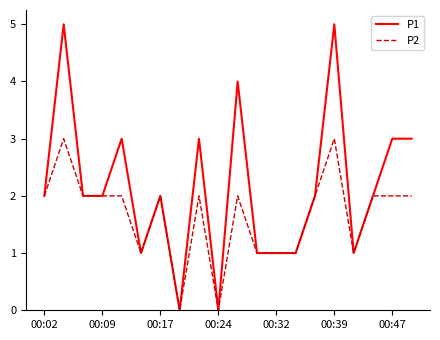

How many lines are shown in the chart?

2